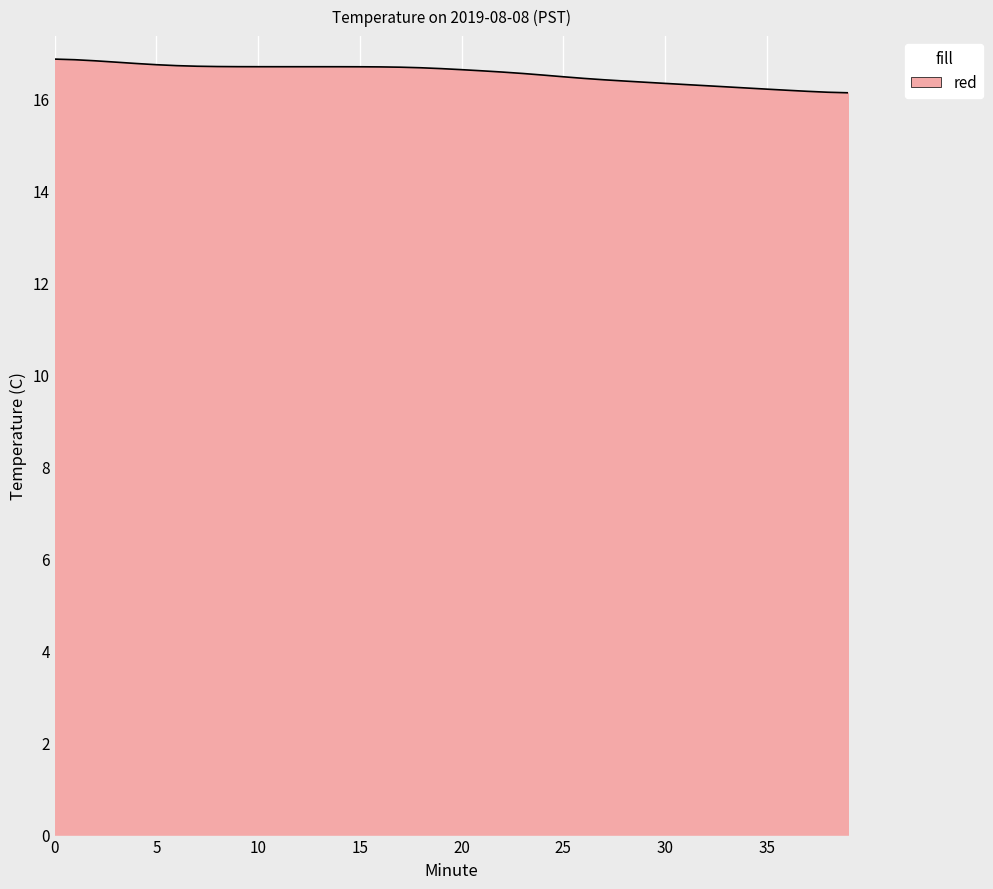

How many values are between 16 and 17?

40